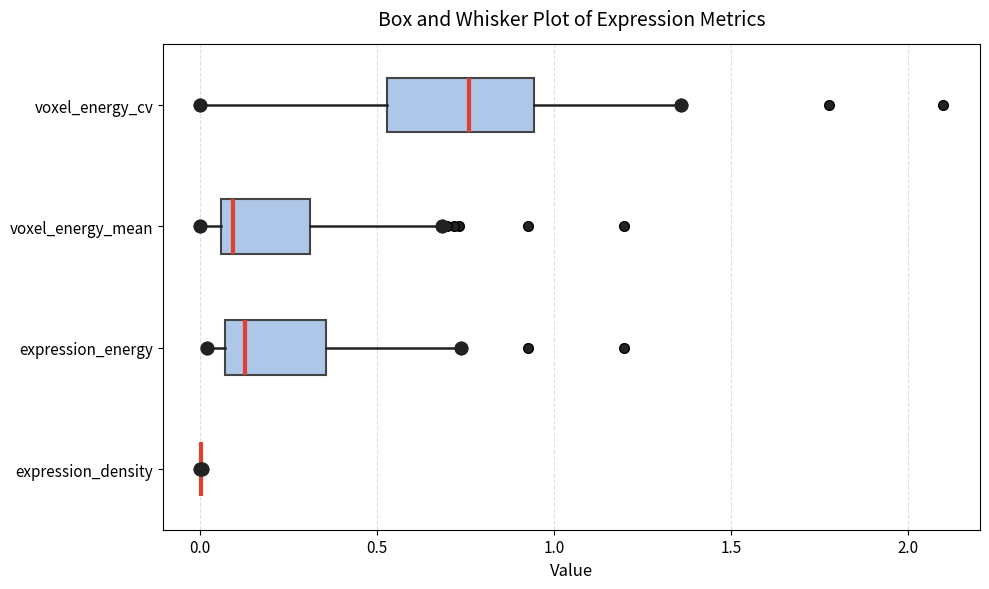

Reading bottom to top, read every box against the x-axis: the position of its median line, the range the box covers, and the ends of its whiskers. The values are not printed on the chart, so give them approximately, as read against the axis.

expression_density: box collapsed to a line at 0.00, whiskers 0.00 to 0.00
expression_energy: median 0.15, box 0.05 to 0.35, whiskers 0.00 to 0.75
voxel_energy_mean: median 0.10, box 0.05 to 0.30, whiskers 0.00 to 0.70
voxel_energy_cv: median 0.75, box 0.55 to 0.95, whiskers 0.00 to 1.35